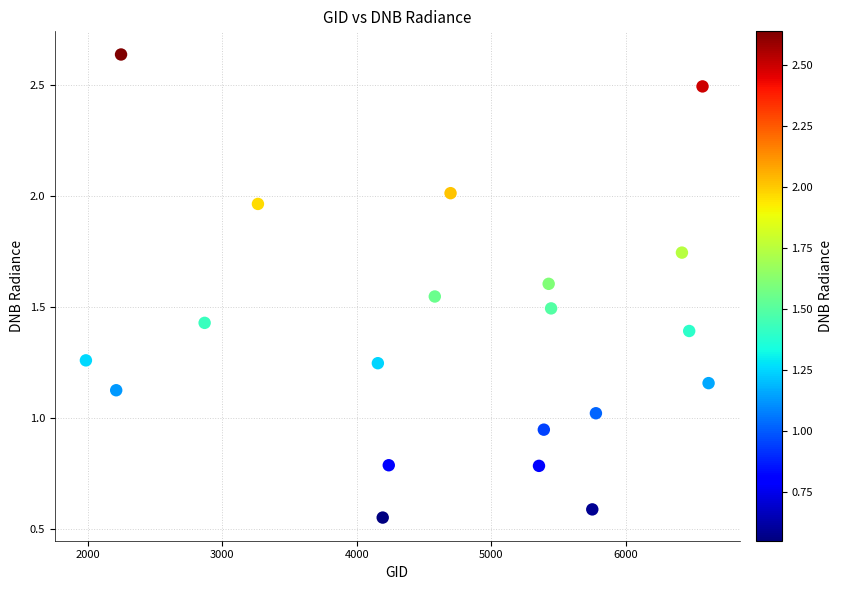

What is the range of X values (max minus min)?

4626.0